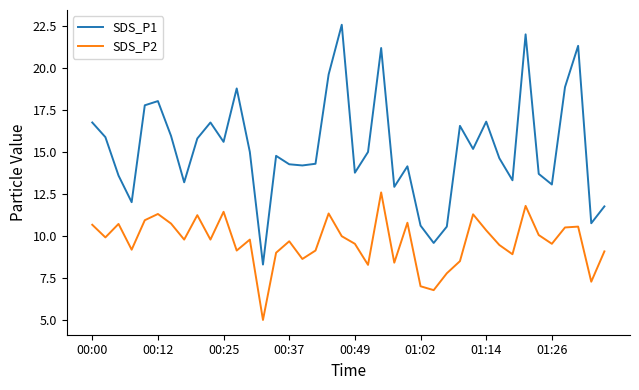

Which series has the largest total across all categories?

SDS_P1